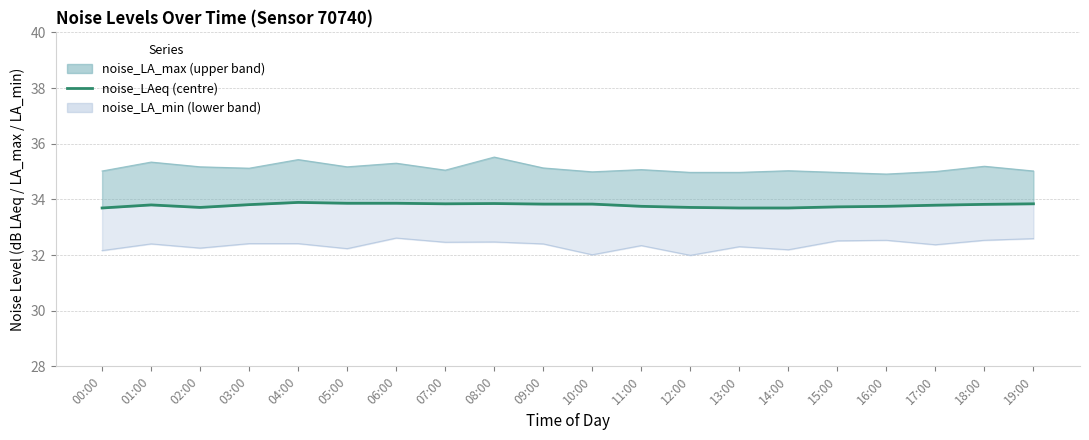

How many lines are shown in the chart?

1